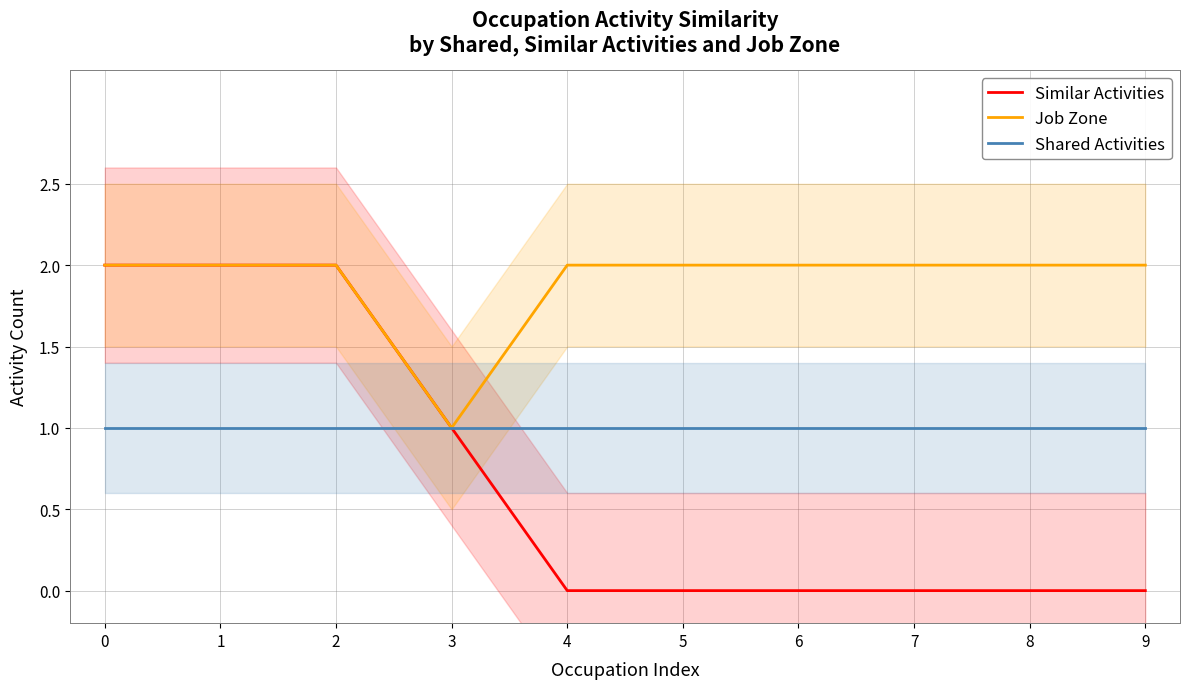

At how many categories does at least one series exceed 1?

9